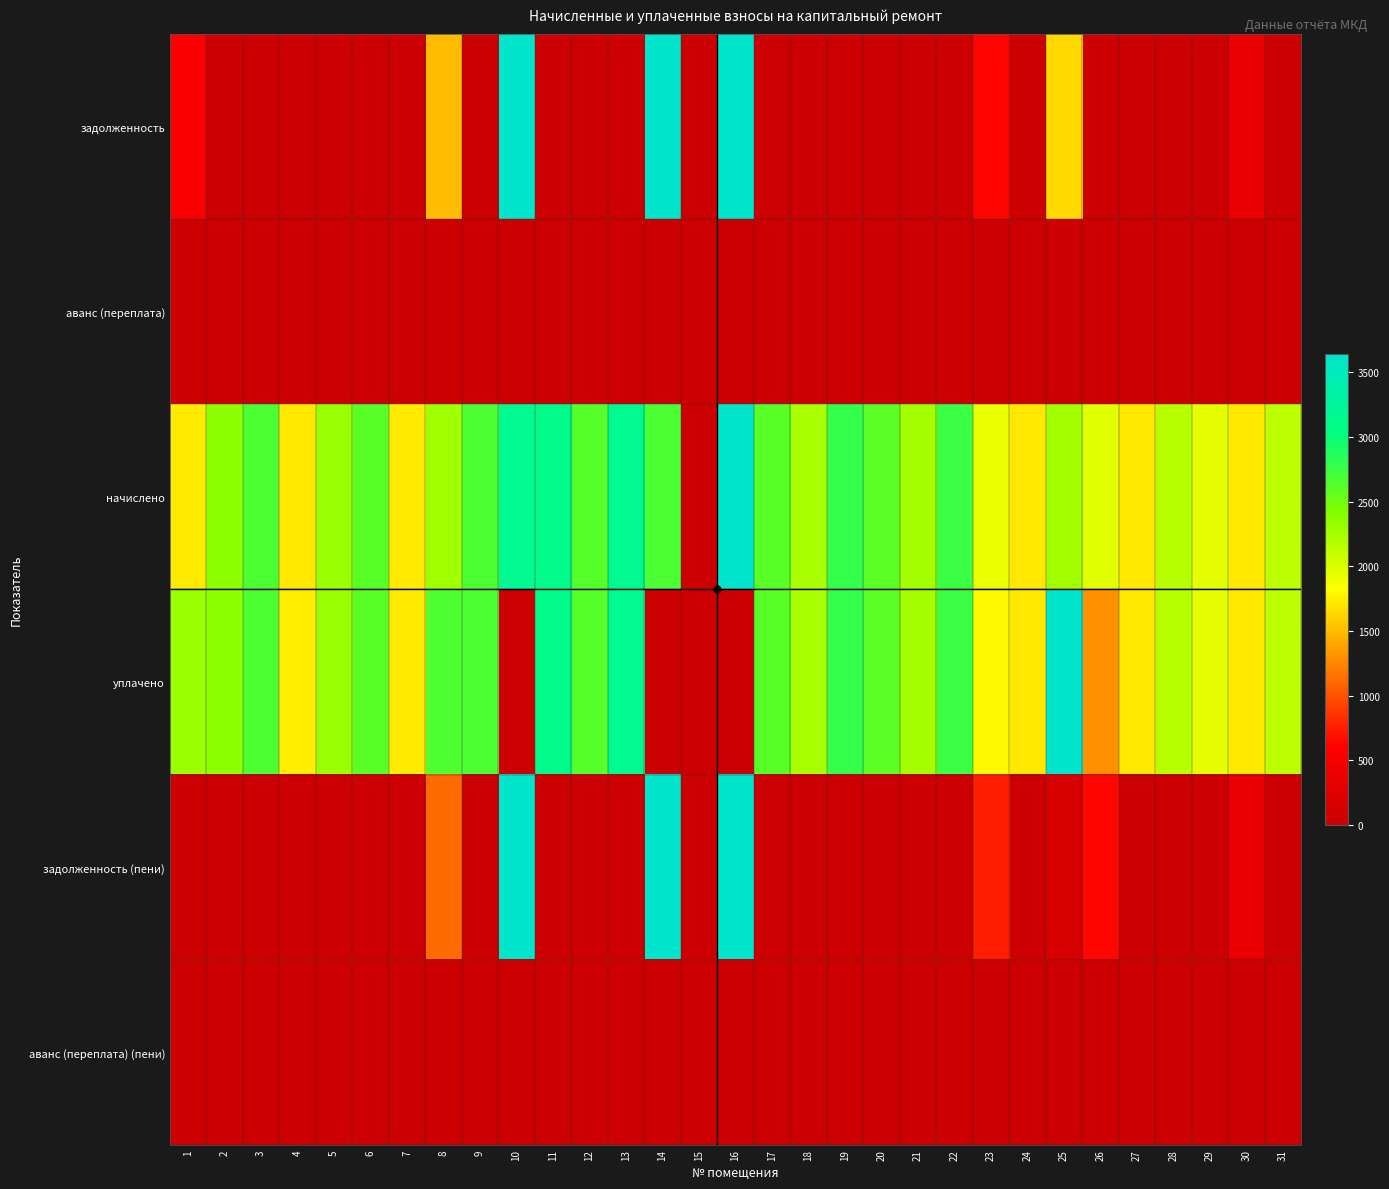

How many series are shown in this chart?

6